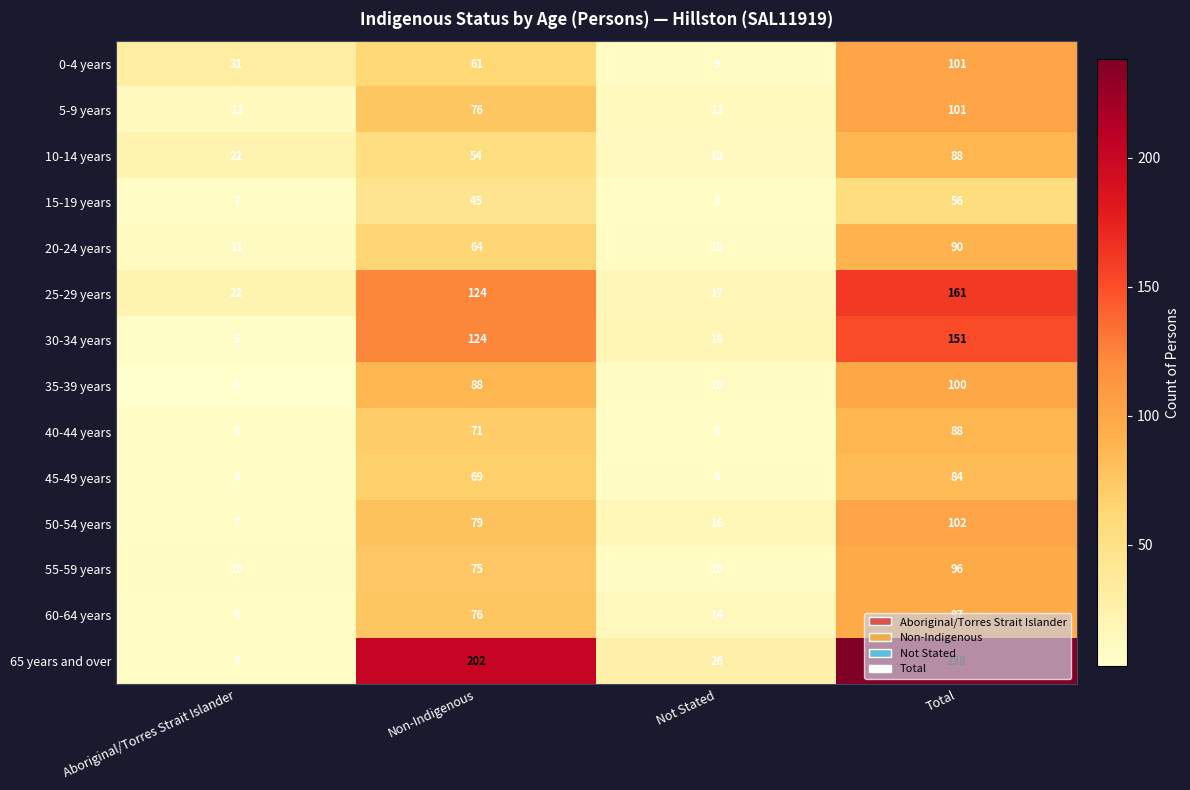

At which label does 30-34 years reach its minimum?

Aboriginal/Torres Strait Islander